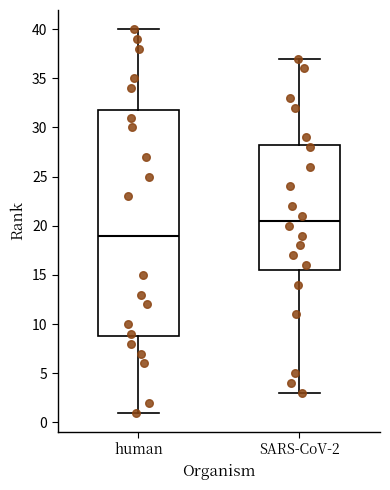

Which box has the highest median line?

SARS-CoV-2